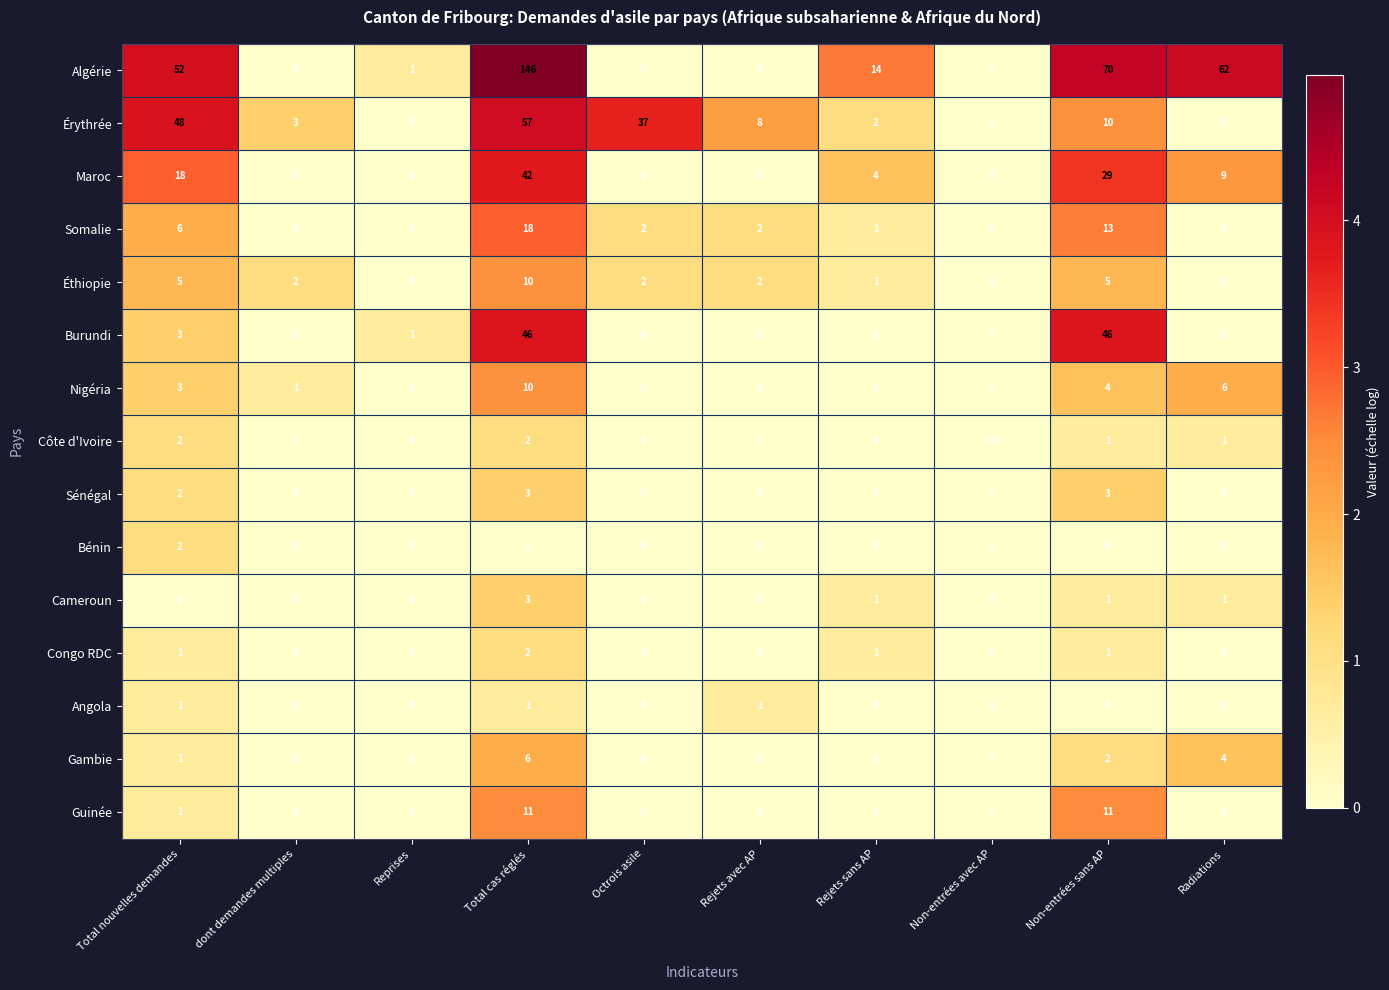

Where is Somalie nearest to the value 9?

Total nouvelles demandes